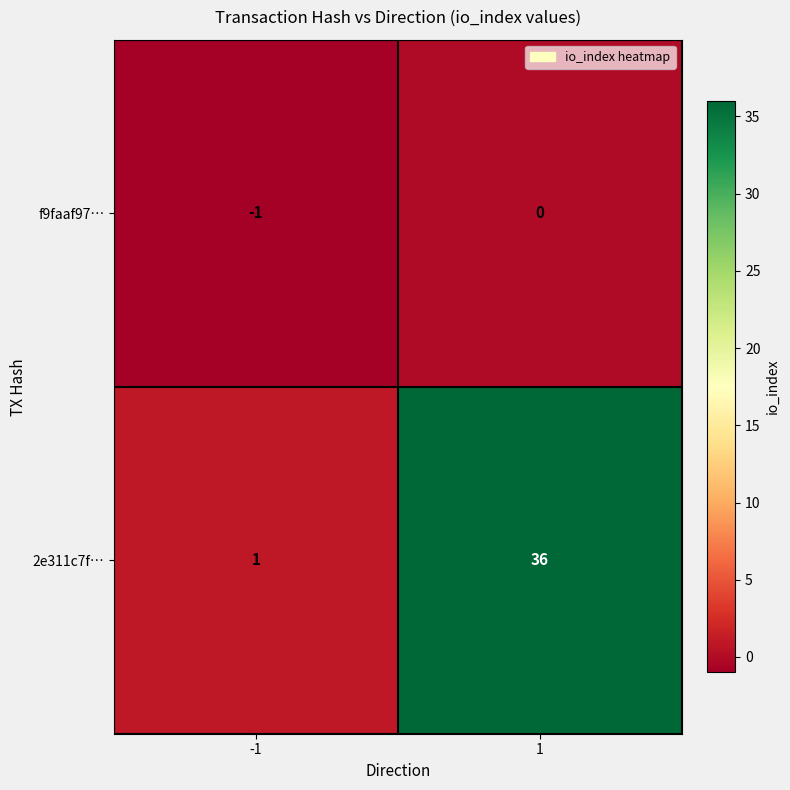

What is the maximum value for 2e311c7f…?

36